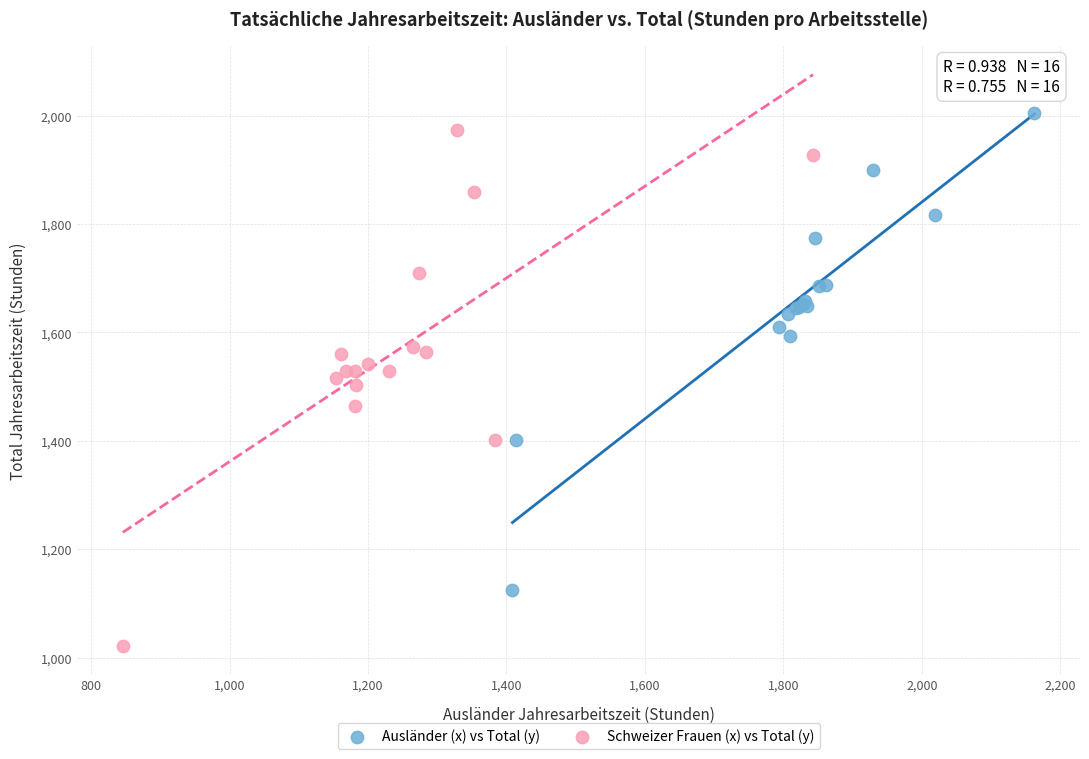

Which series has the widest spread of Y values?

Schweizer Frauen (x) vs Total (y)